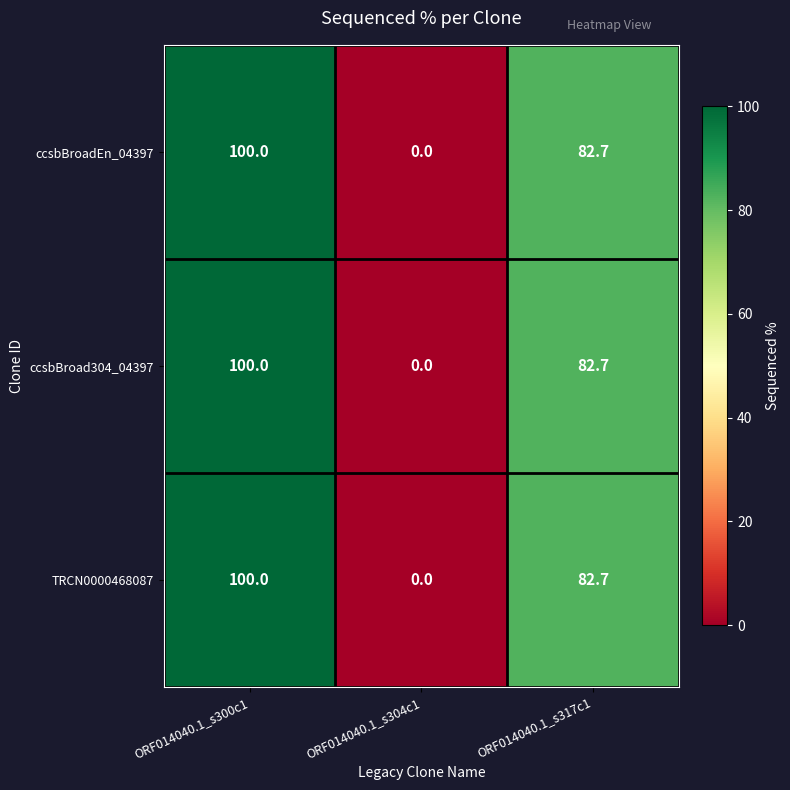

At how many categories does at least one series exceed 22?

2